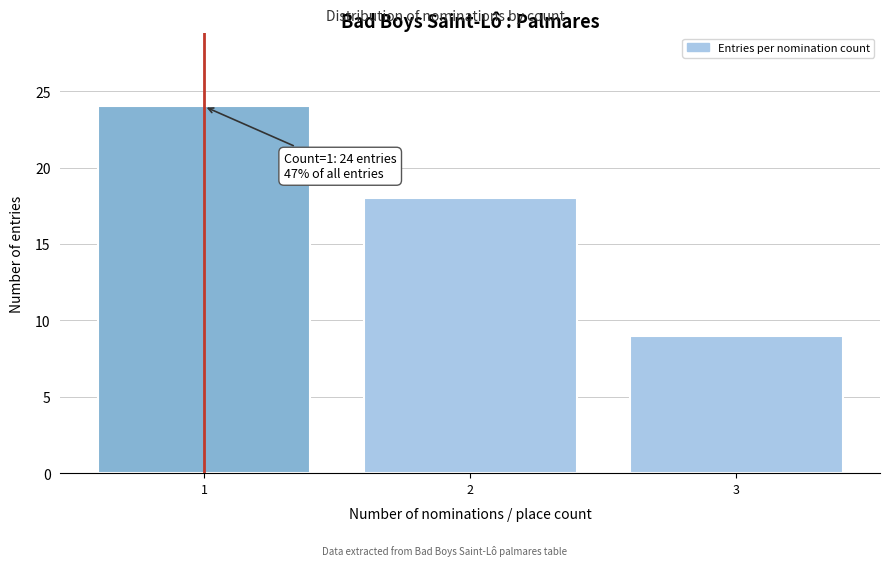

Reading left to right, list all the values displayed in this chart.

24	18	9